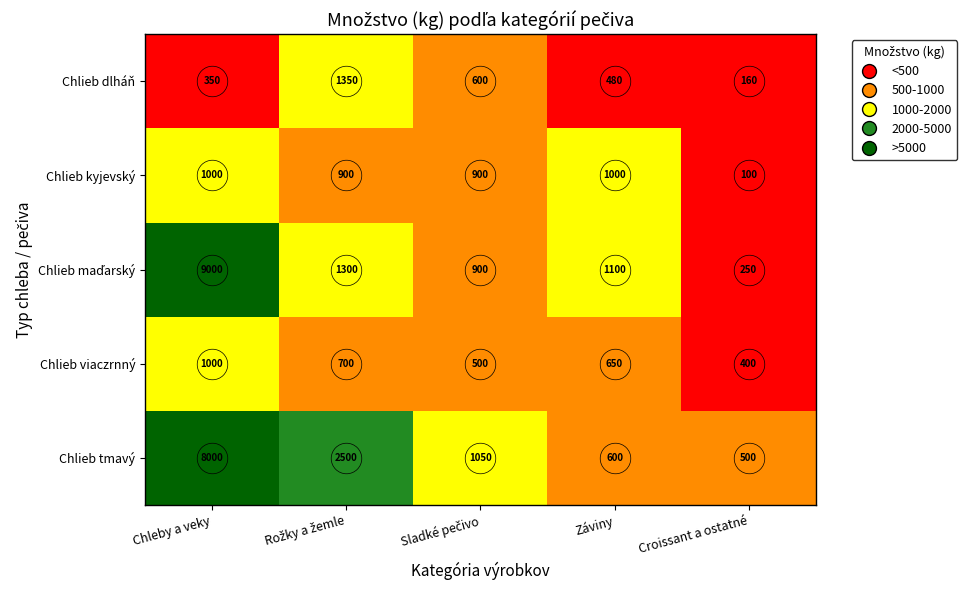

How many data points in Chlieb kyjevský are less than 900?

1